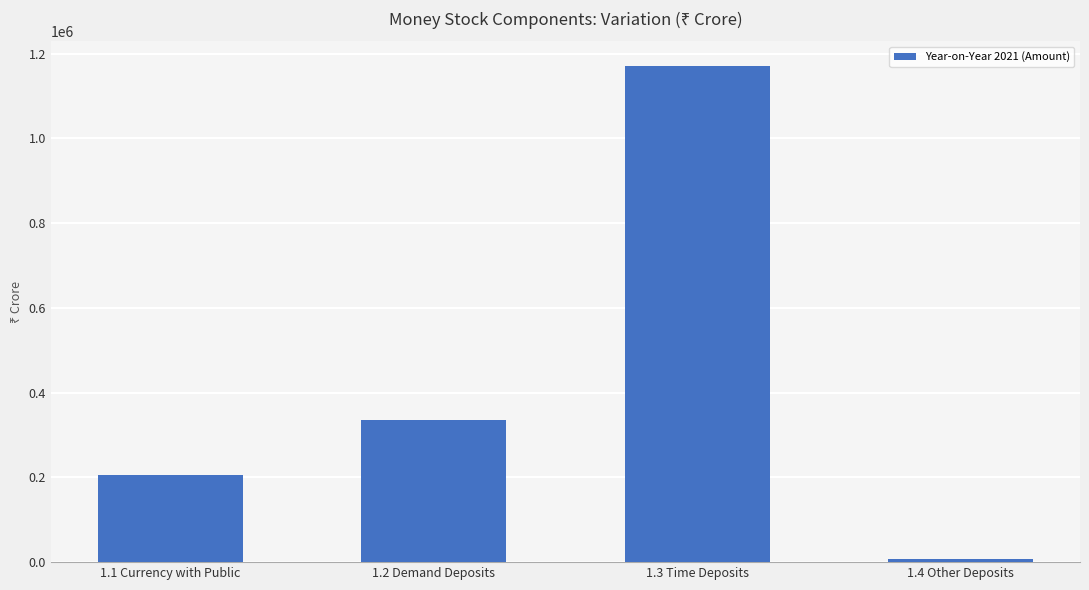

True or false: the data shows 206067 at 1.1 Currency with Public.

True